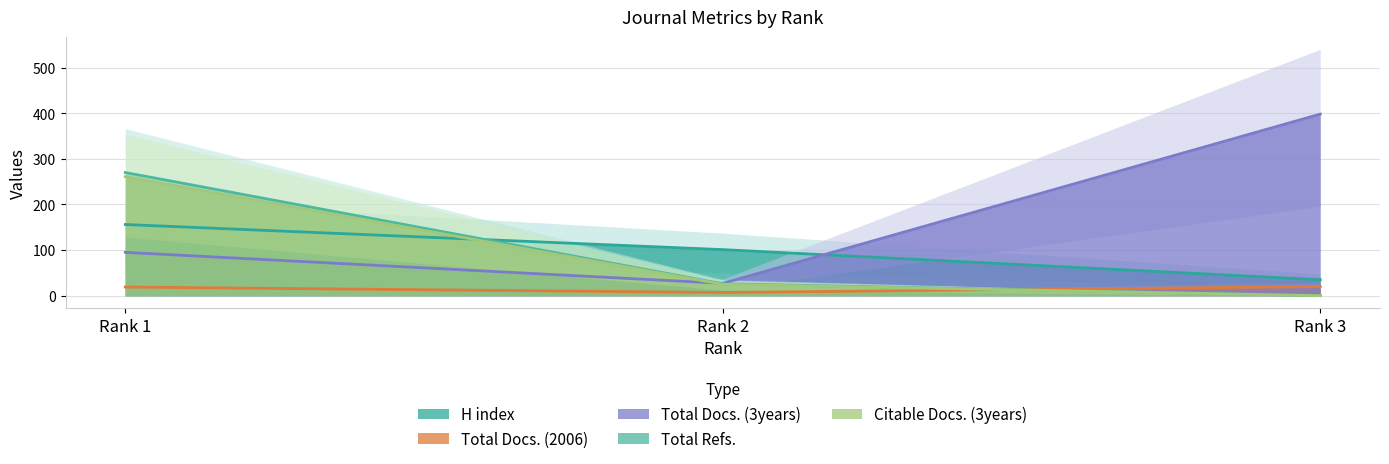

How many H index values are between 35 and 156?

3